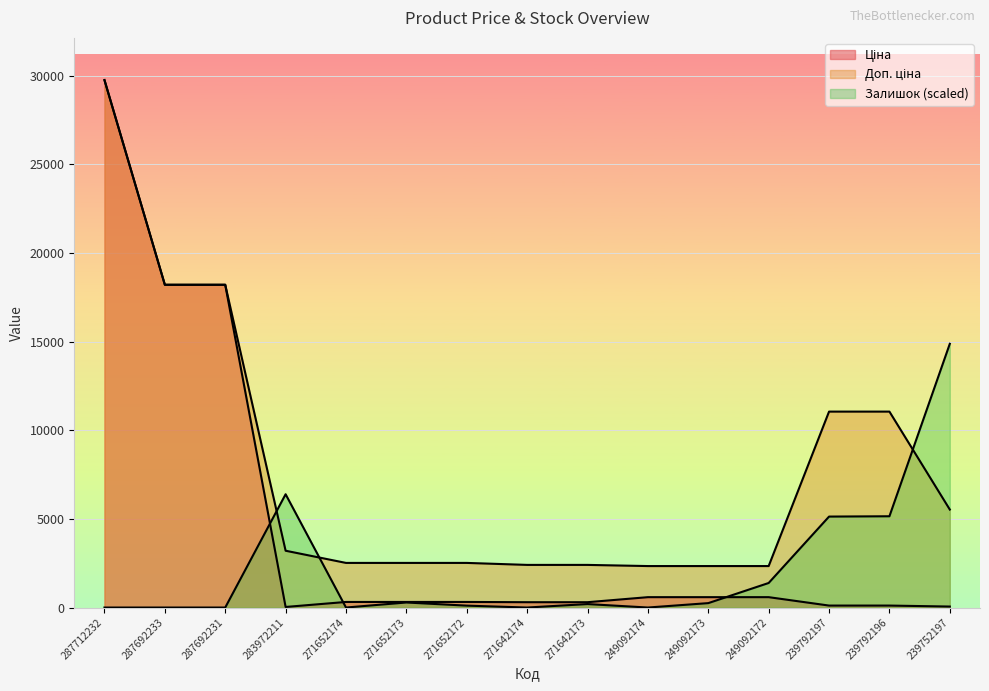

List the series in order of their peak value, lowest first.

Залишок, Ціна, Доп. ціна